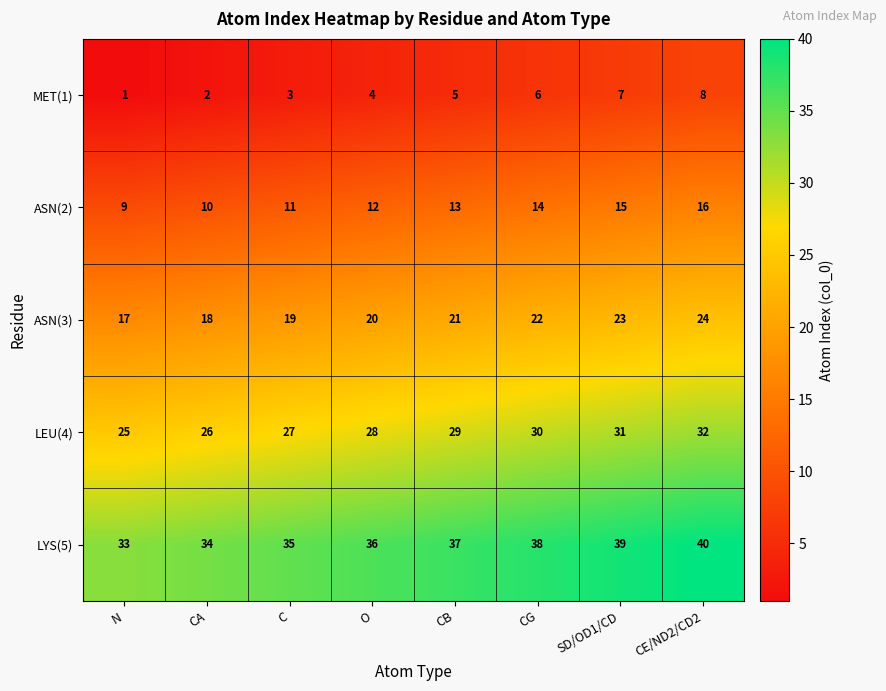

At which category does the chart reach its peak across all series?

CE/ND2/CD2